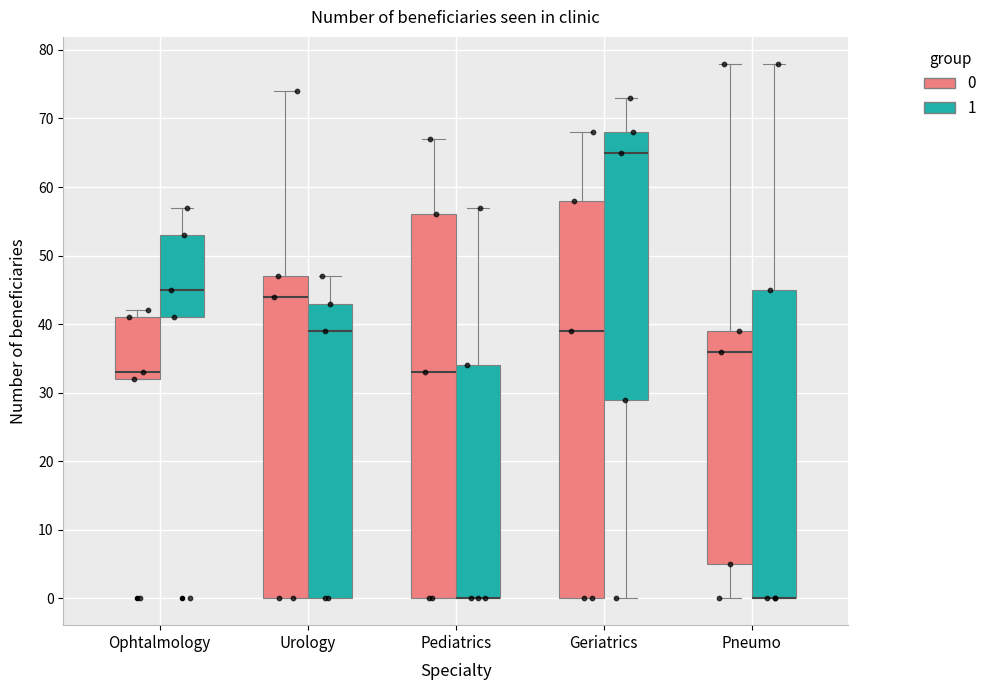

Where does the upper whisker of the box for Geriatrics (0) end on the y-axis? The values are not printed on the chart, so give them approximately, as read against the axis.

68